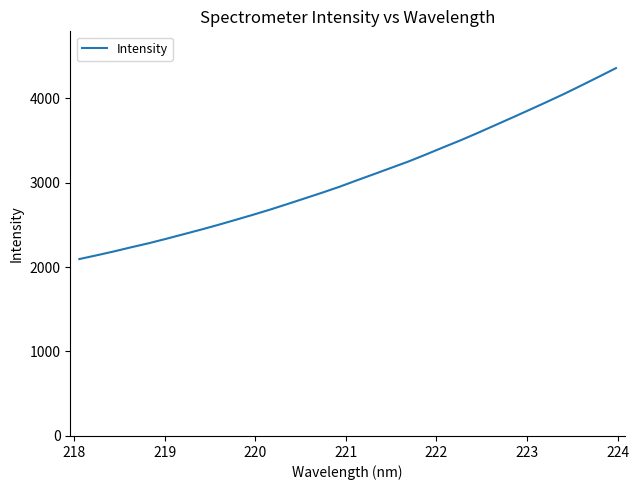

What is the difference between the maximum and minimum values?

2260.1